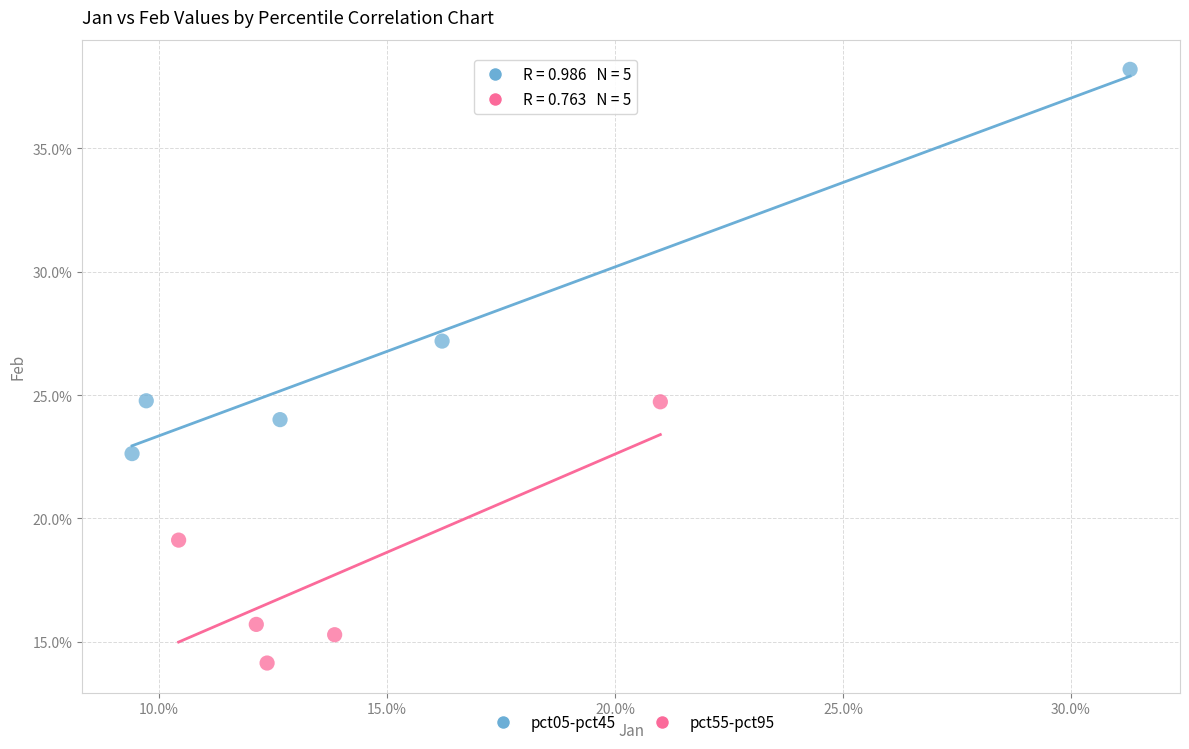

Which series contains the highest Y value?

pct05-pct45